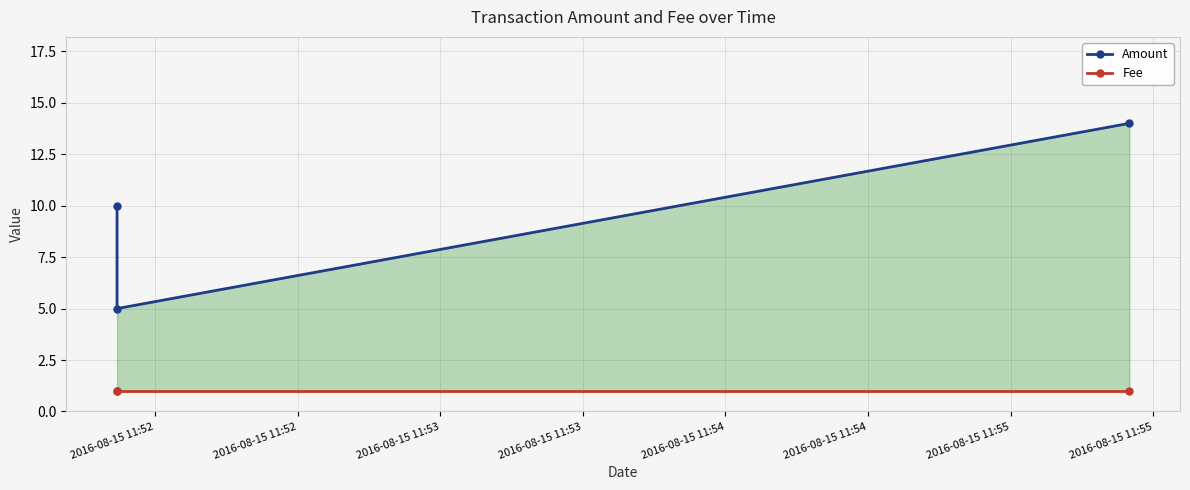

What is the total value across all series at 2016-08-15 11:52?

11